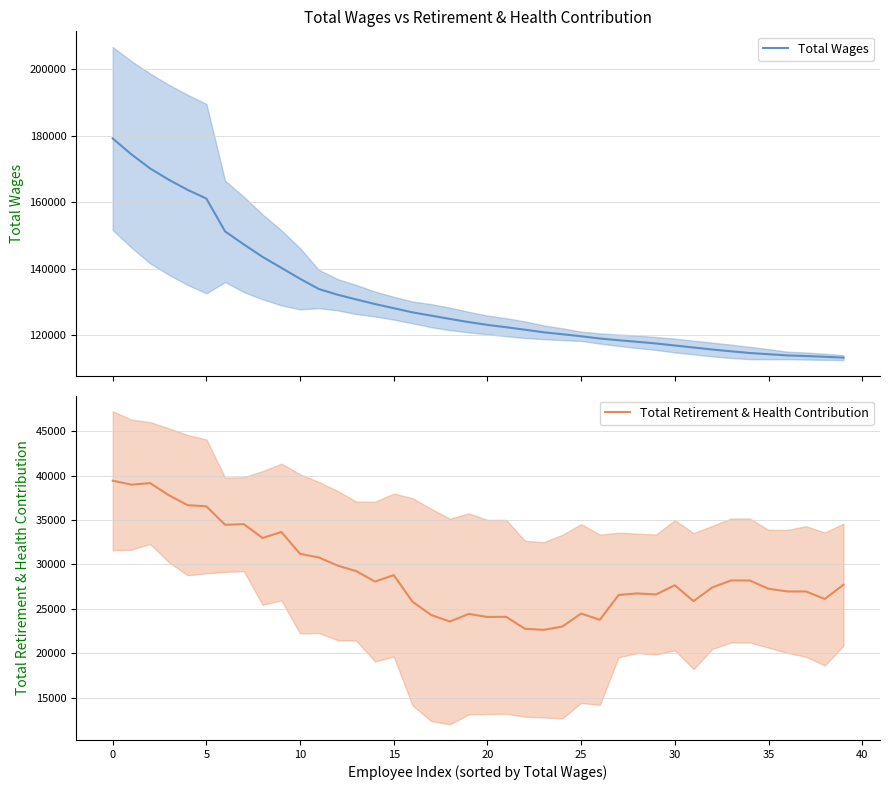

The value of Total Retirement & Health Contribution at 20 is 8943.1. True or false?

False